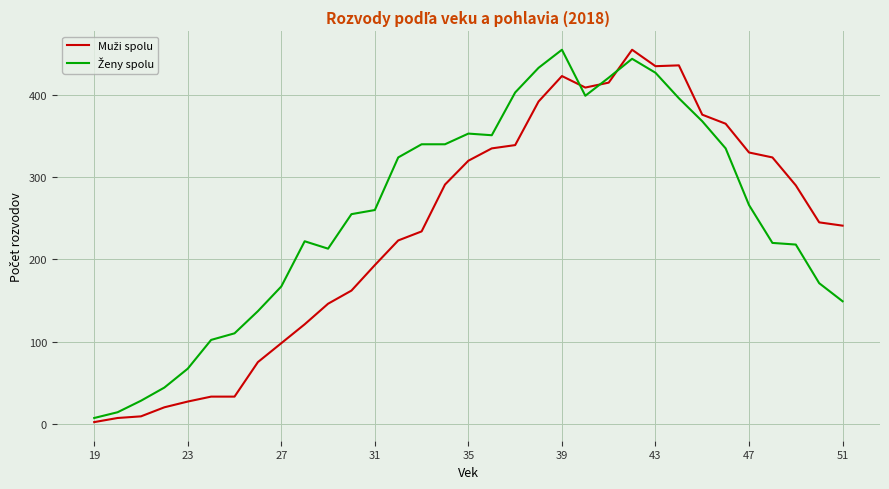

What is the greatest value displayed?

455